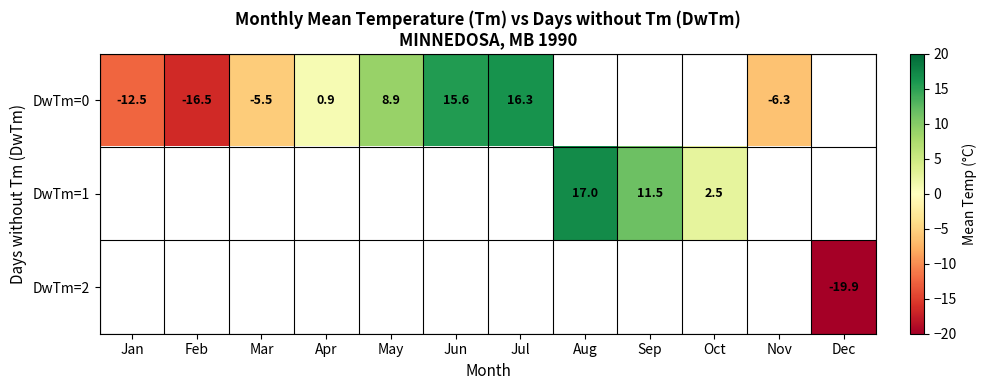

The DwTm=1 series shows 4.2 at Oct. True or false?

False